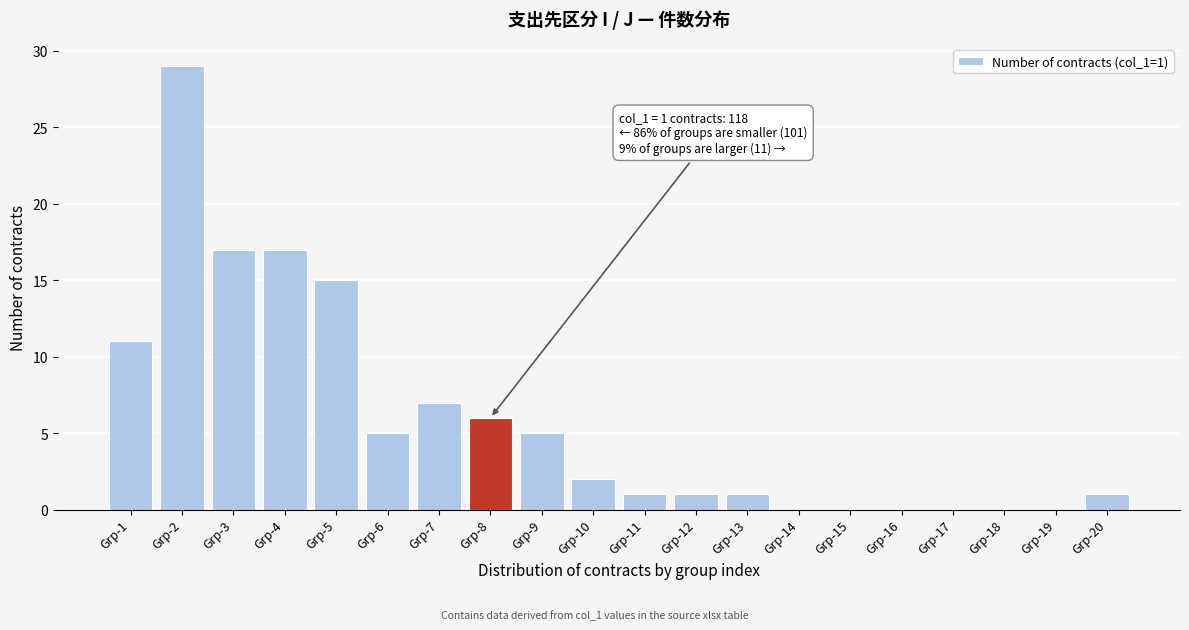

Reading left to right, extract all data points from this chart.

Grp-1=11	Grp-2=29	Grp-3=17	Grp-4=17	Grp-5=15	Grp-6=5	Grp-7=7	Grp-8=6	Grp-9=5	Grp-10=2	Grp-11=1	Grp-12=1	Grp-13=1	Grp-14=0	Grp-15=0	Grp-16=0	Grp-17=0	Grp-18=0	Grp-19=0	Grp-20=1